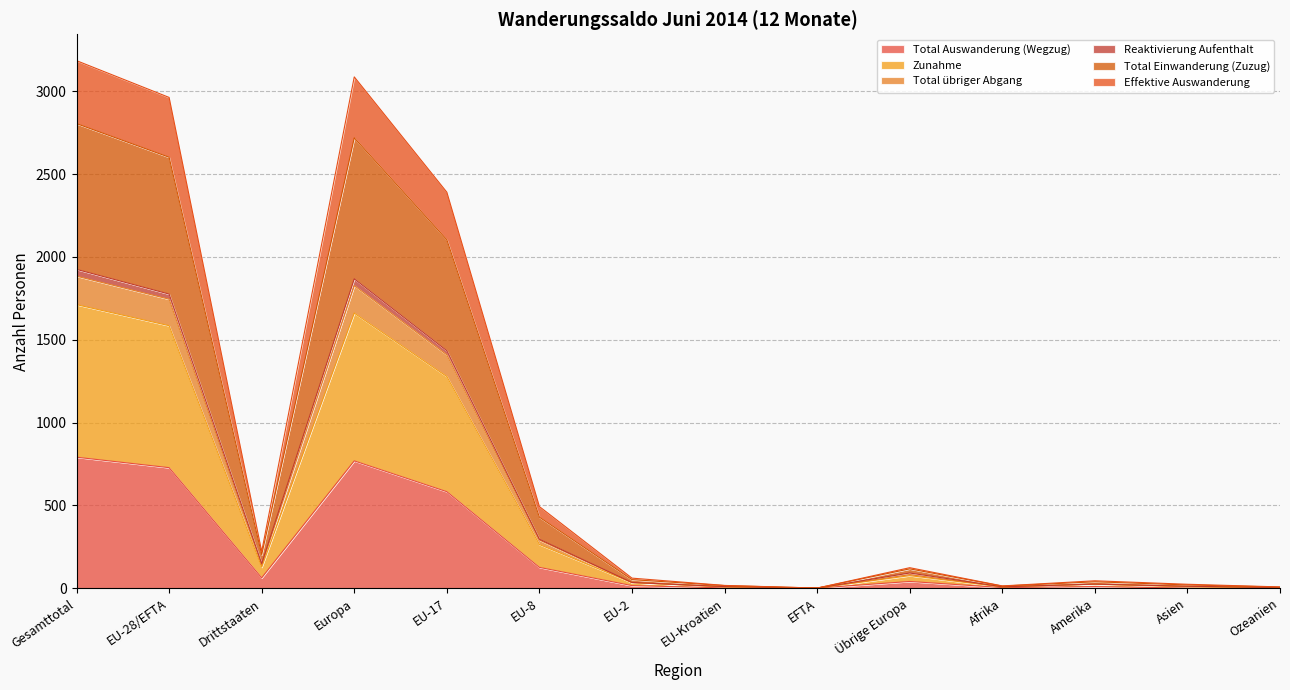

What is the maximum value for Total Auswanderung (Wegzug)?

791